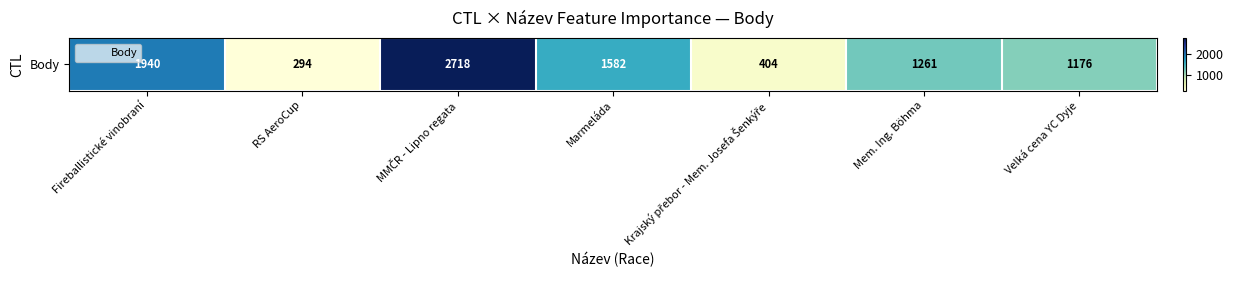

List the labels in order of value, smallest first.

RS AeroCup, Krajský přebor - Mem. Josefa Šenkýře, Velká cena YC Dyje, Mem. Ing. Böhma, Marmeláda, Fireballistické vinobraní, MMČR - Lipno regata